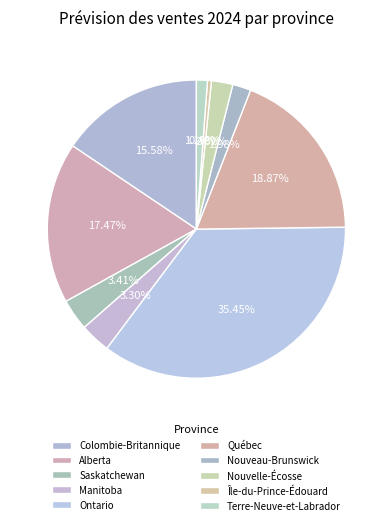

How many slices are in this pie chart?

10